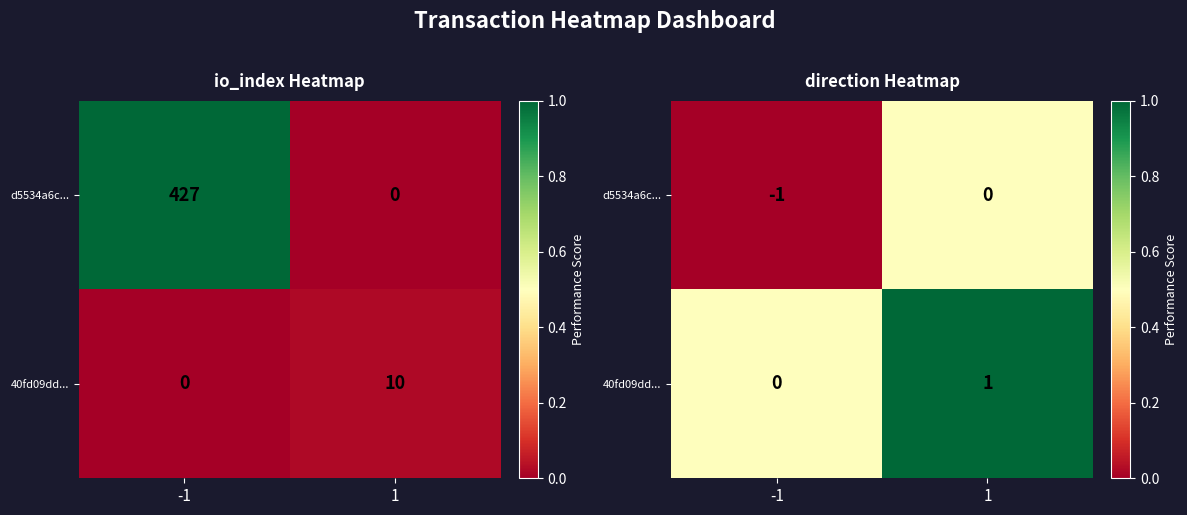

Which series has the largest range (max minus min)?

d5534a6c...